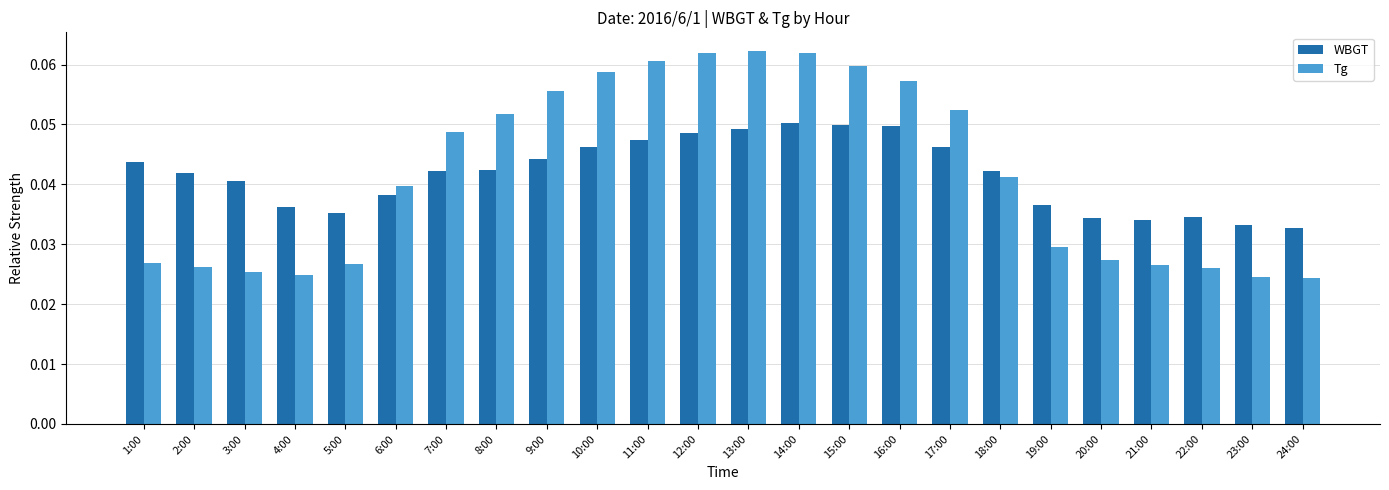

List the series in order of their peak value, lowest first.

WBGT, Tg